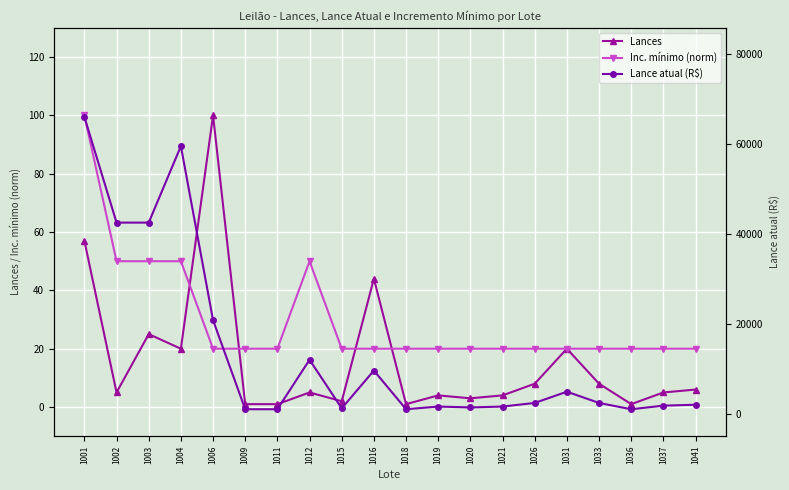

True or false: Lances and Lance atual (R$) intersect in this chart.

False